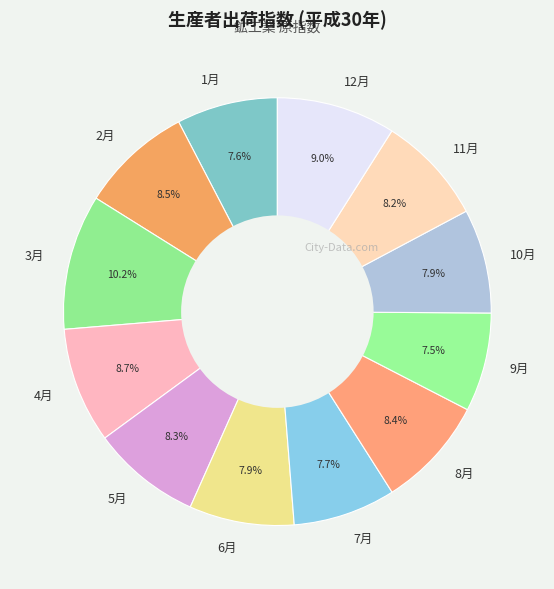

To the nearest percent, what percentage of the pie is 8月?

8%